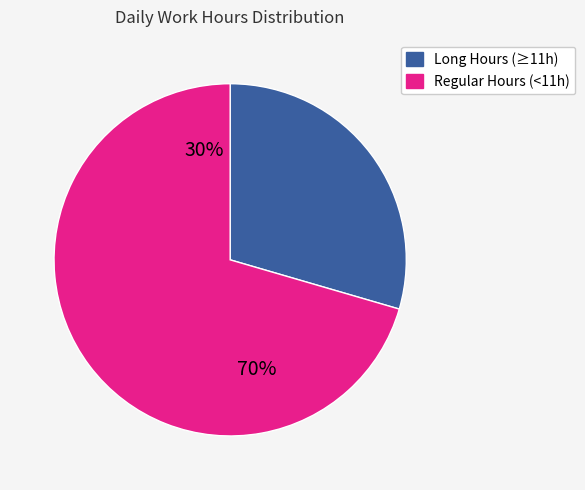

Is 29-Wed the majority of the pie?

No